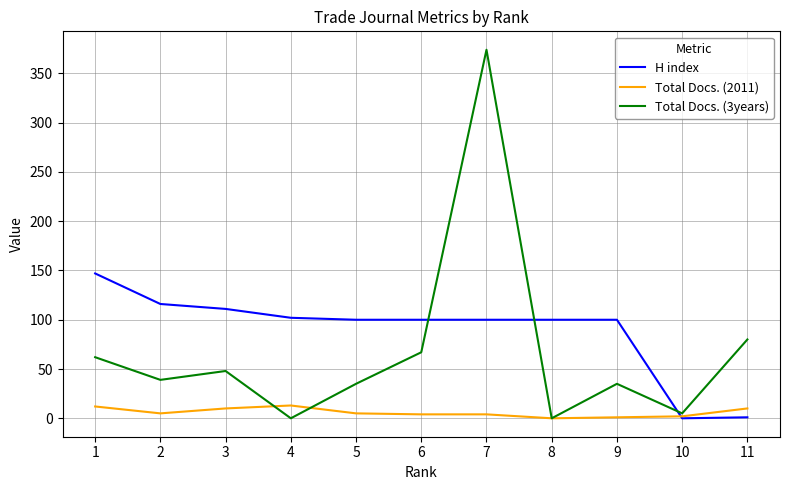

True or false: H index and Total Docs. (3years) intersect in this chart.

True